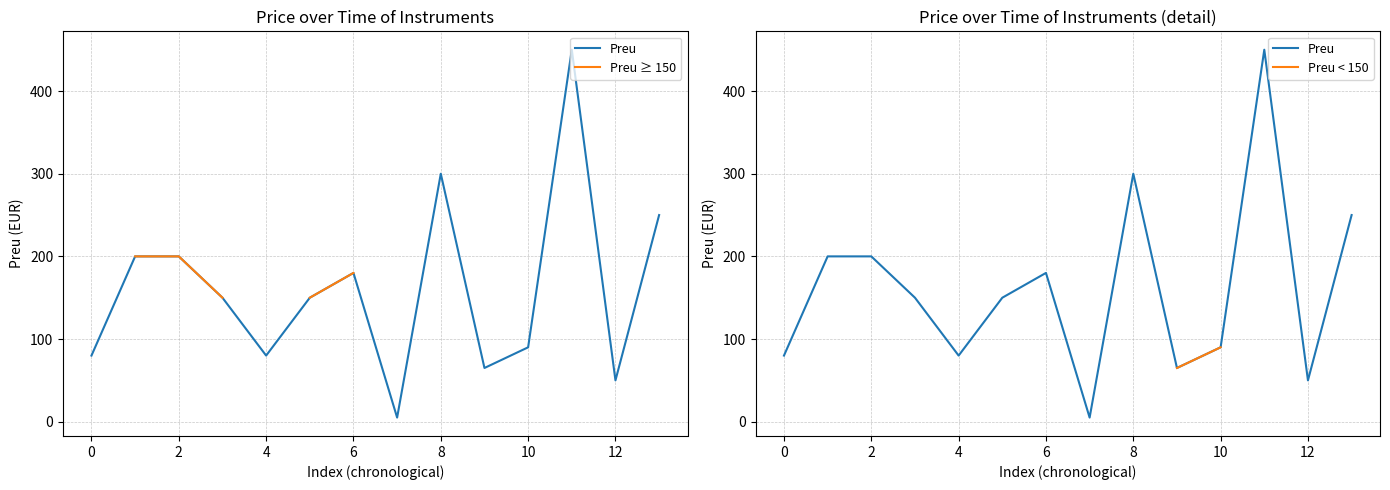

How many series are shown in this chart?

3